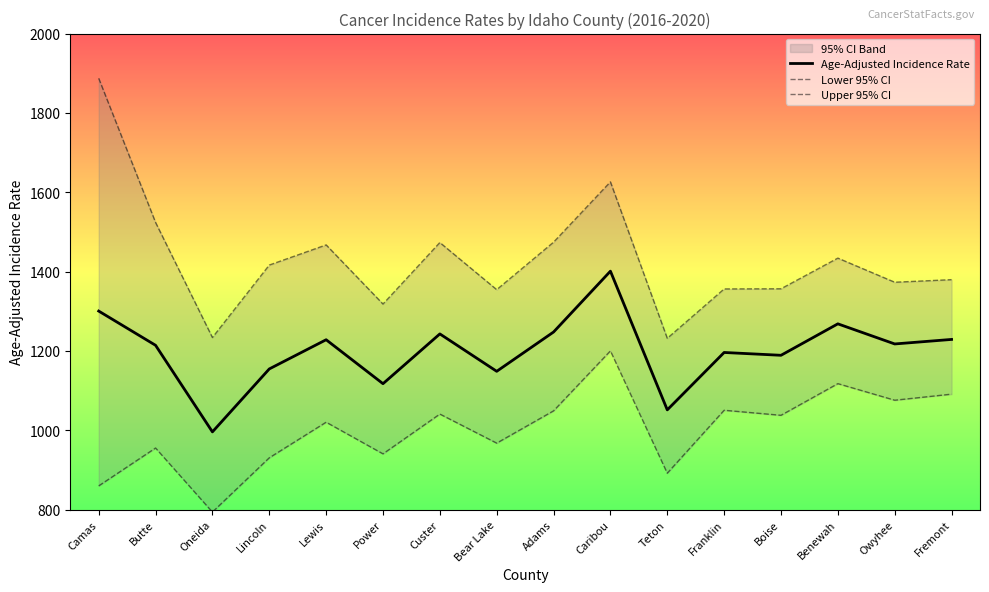

The value of Upper 95% CI at Lincoln is 540.2. True or false?

False